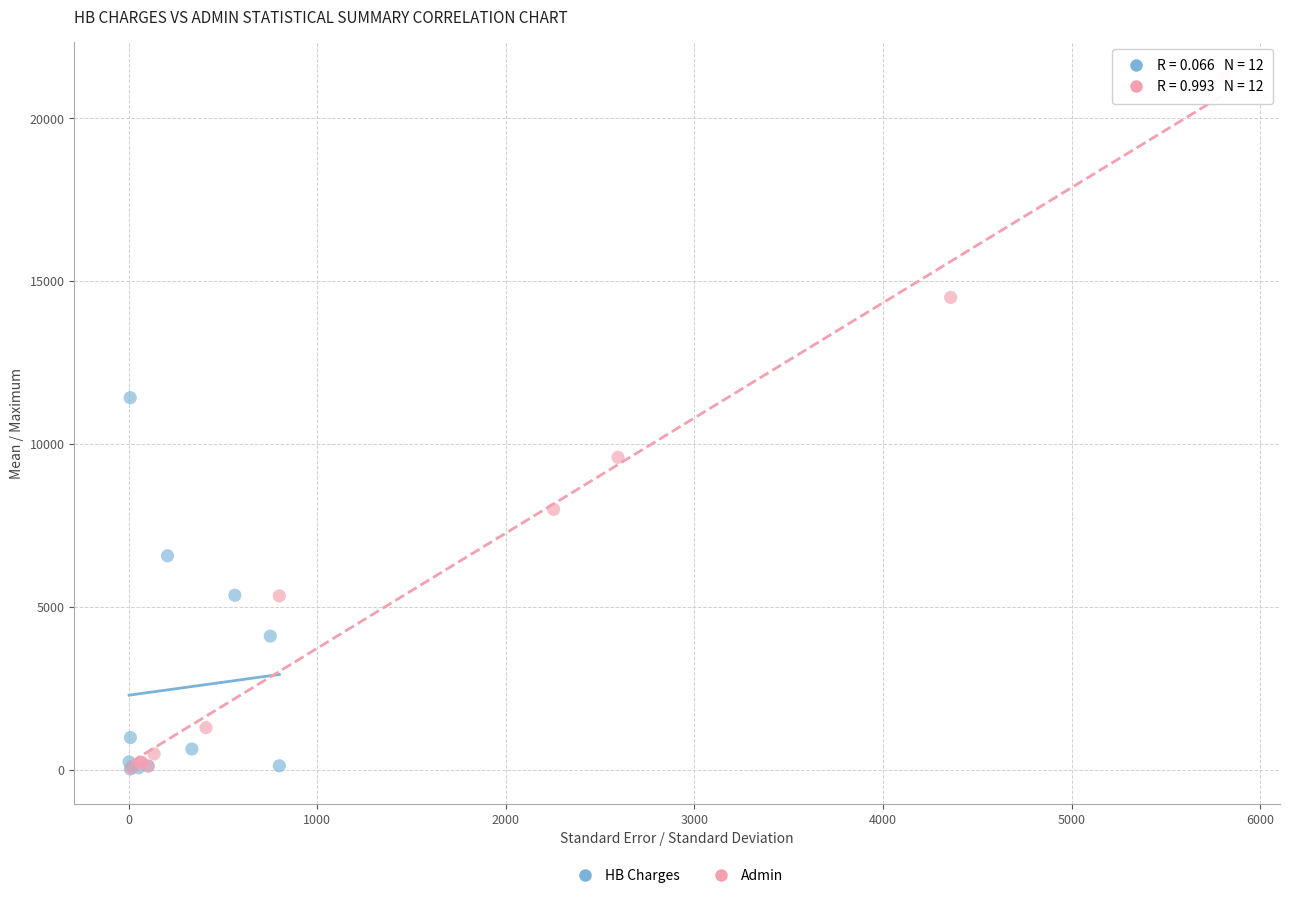

What are all the series names shown in the legend?

HB Charges, Admin